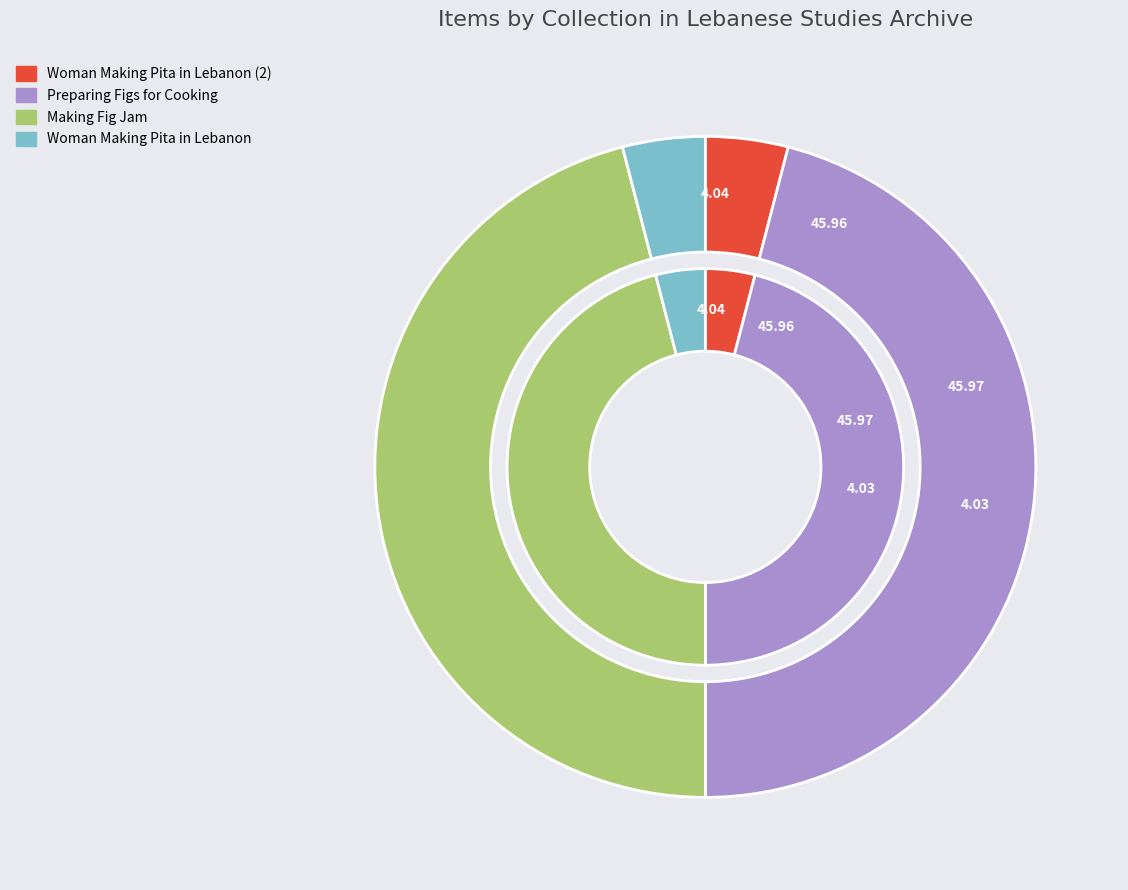

To the nearest percent, what is the average slice percentage?

25%